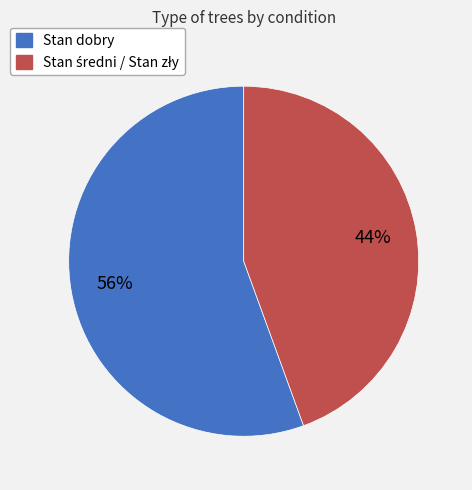

Which slice represents more than half of the pie?

Stan dobry